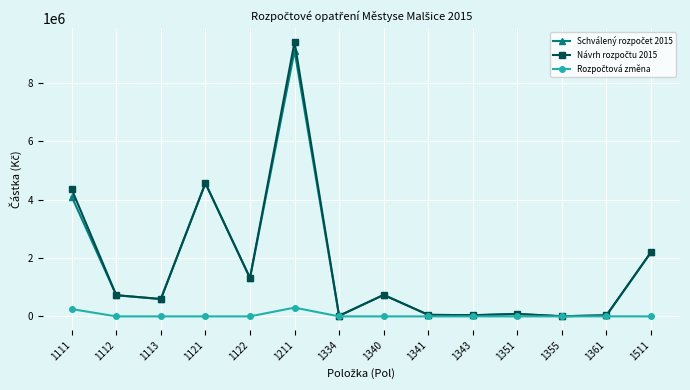

At which category is the sum across all series the highest?

1211